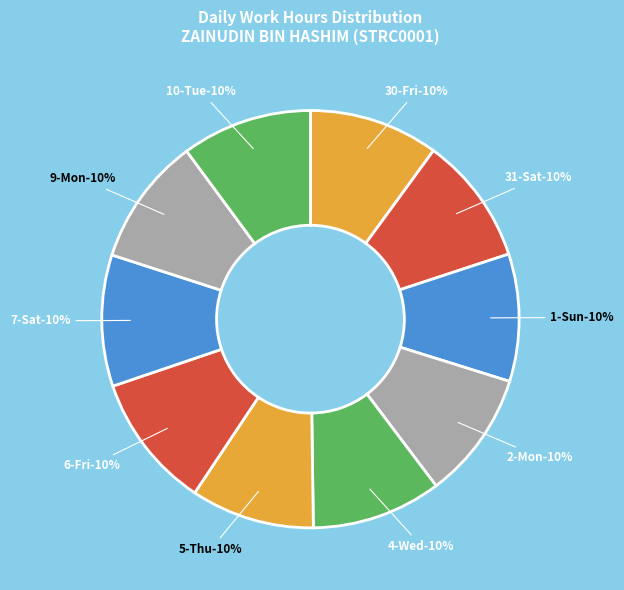

What is the largest slice in the pie chart?

6-Fri